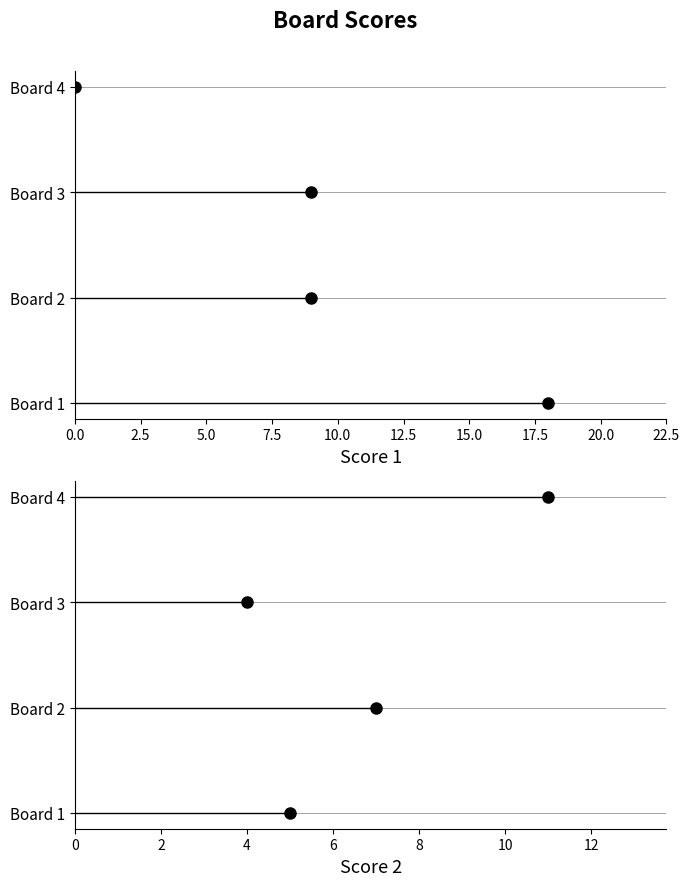

How many distinct data groups are displayed?

2